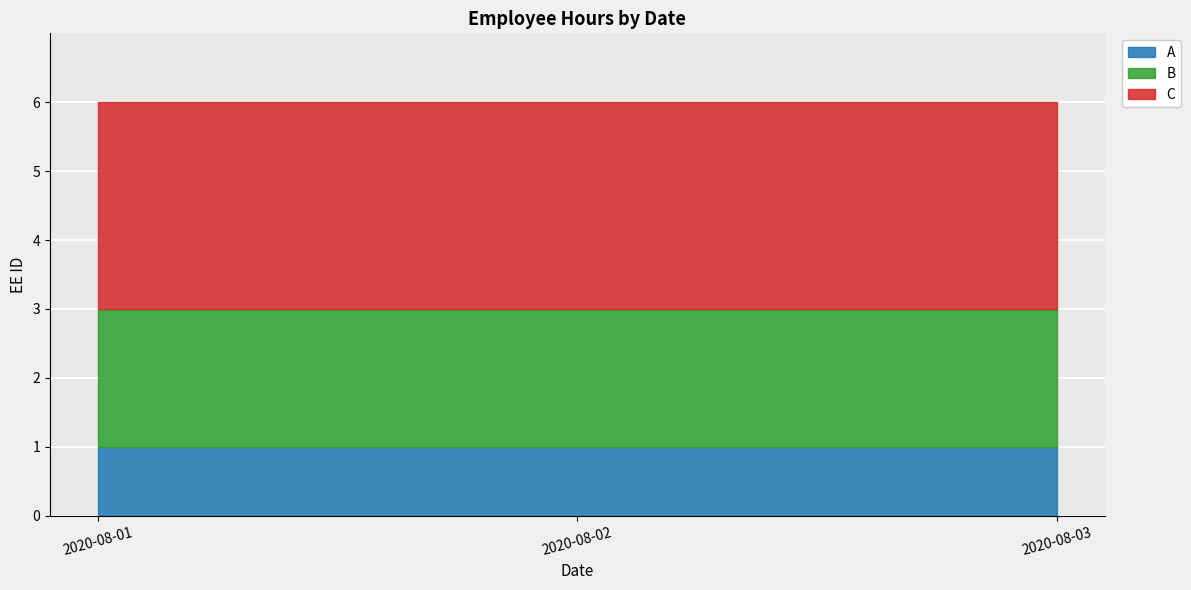

Reading left to right, extract all data points from this chart.

A: 1	1	1
B: 2	2	2
C: 3	3	3